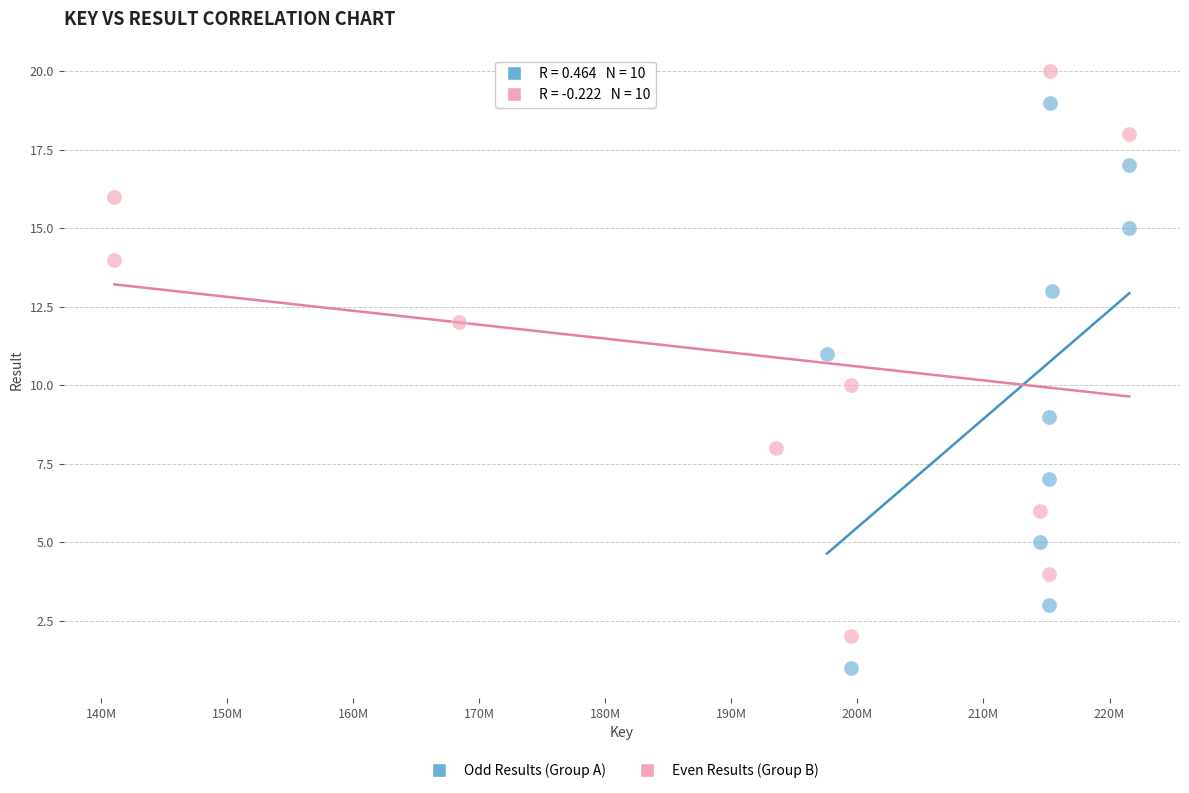

Which series reaches the maximum Y coordinate?

Even Results (Group B)